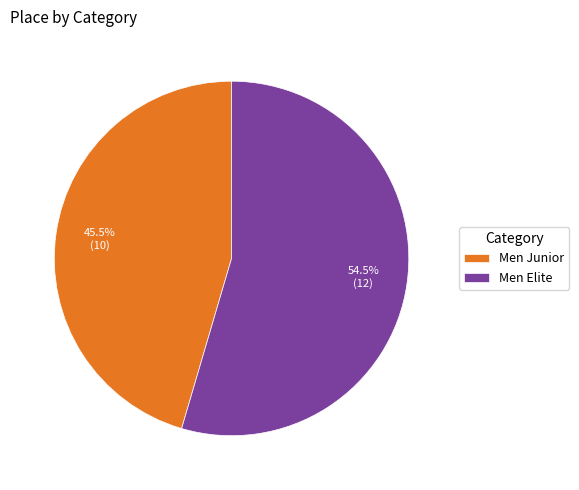

Combined, do Men Junior and Men Elite account for over 50%?

Yes